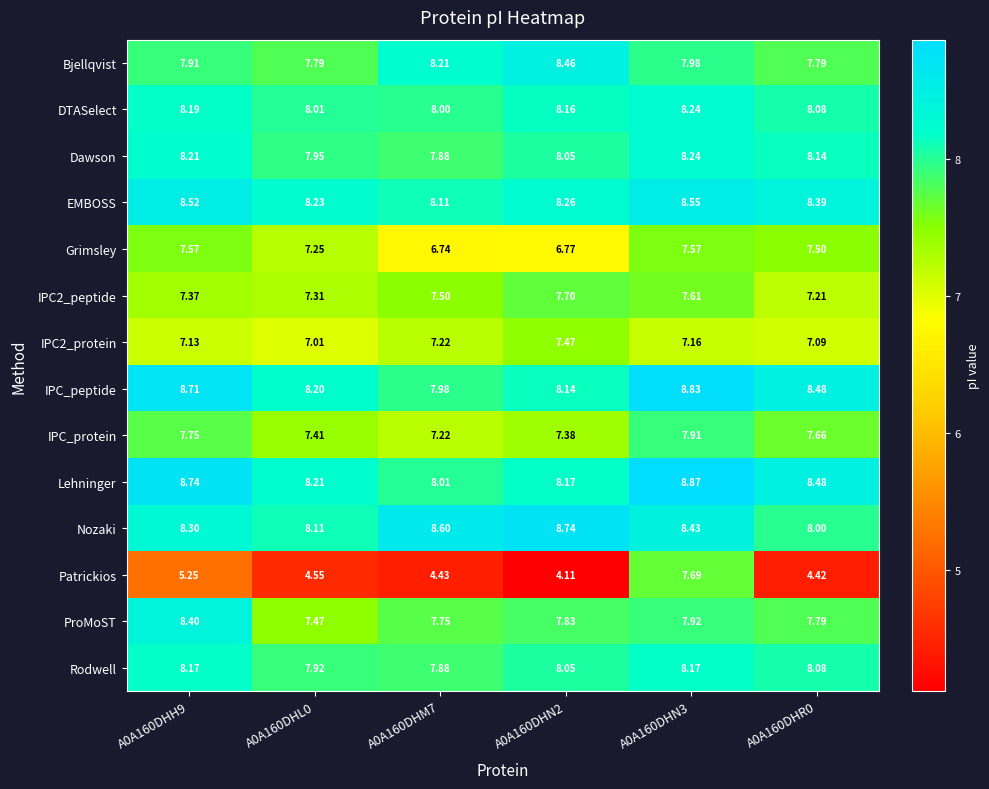

Which series has the widest spread of values?

Patrickios